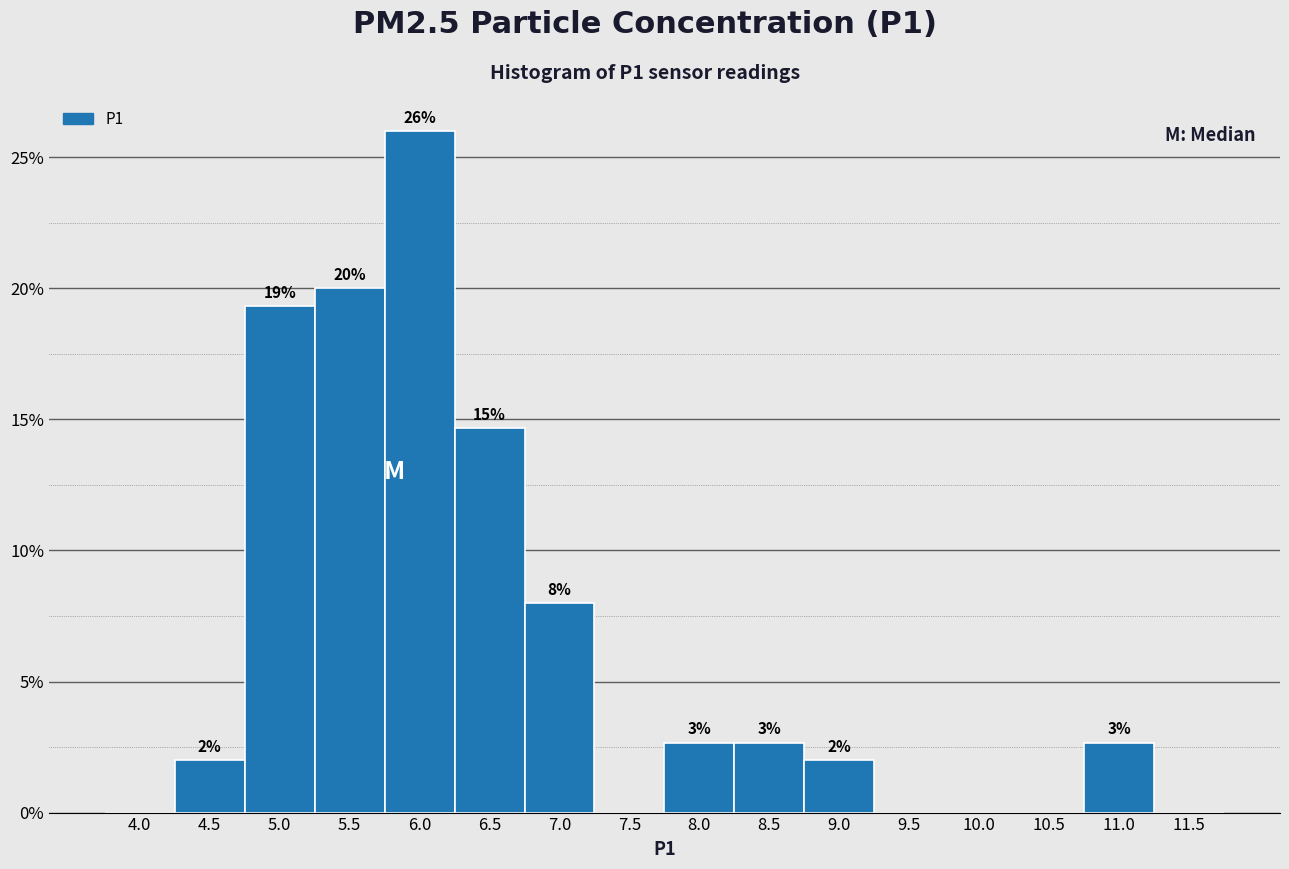

Are the bars horizontal?

No